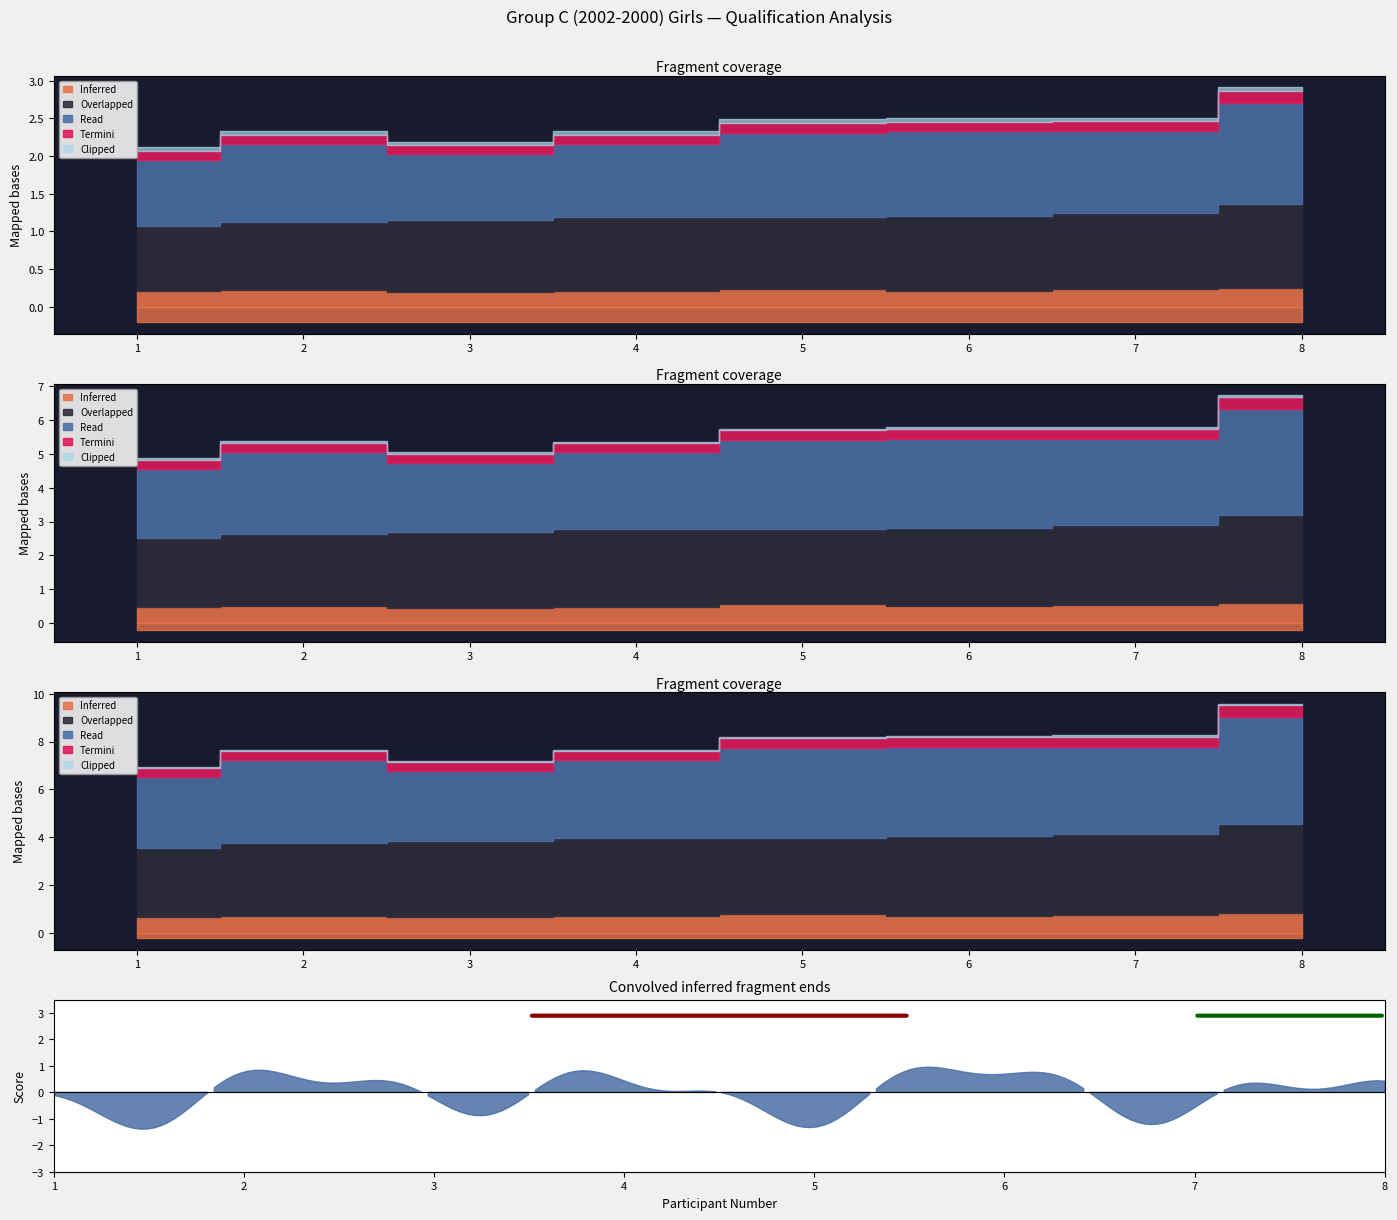

The value of TT1 at 3 is 13.2. True or false?

False